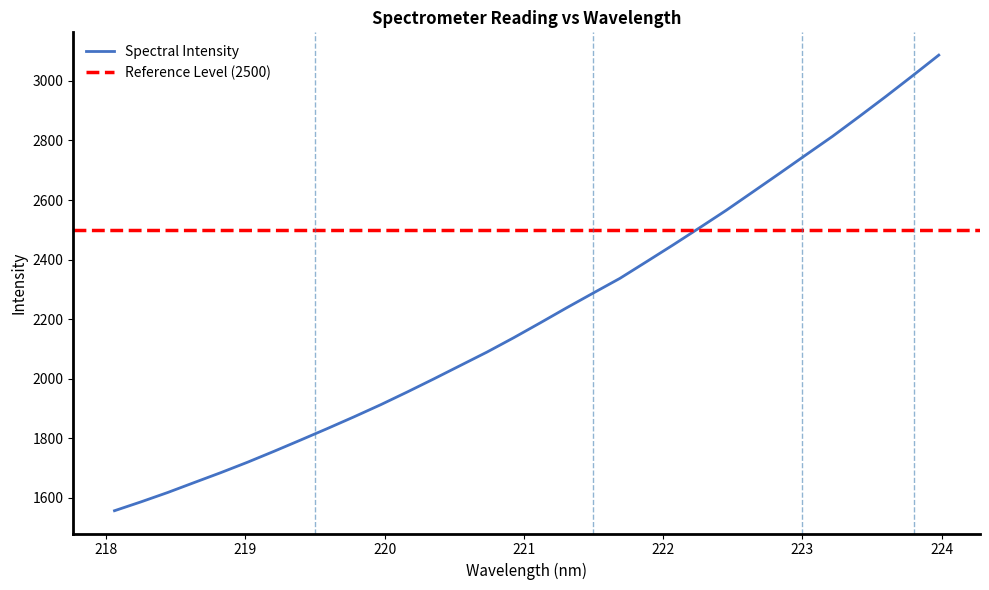

What is the label of the 29th point from the left?

223.408